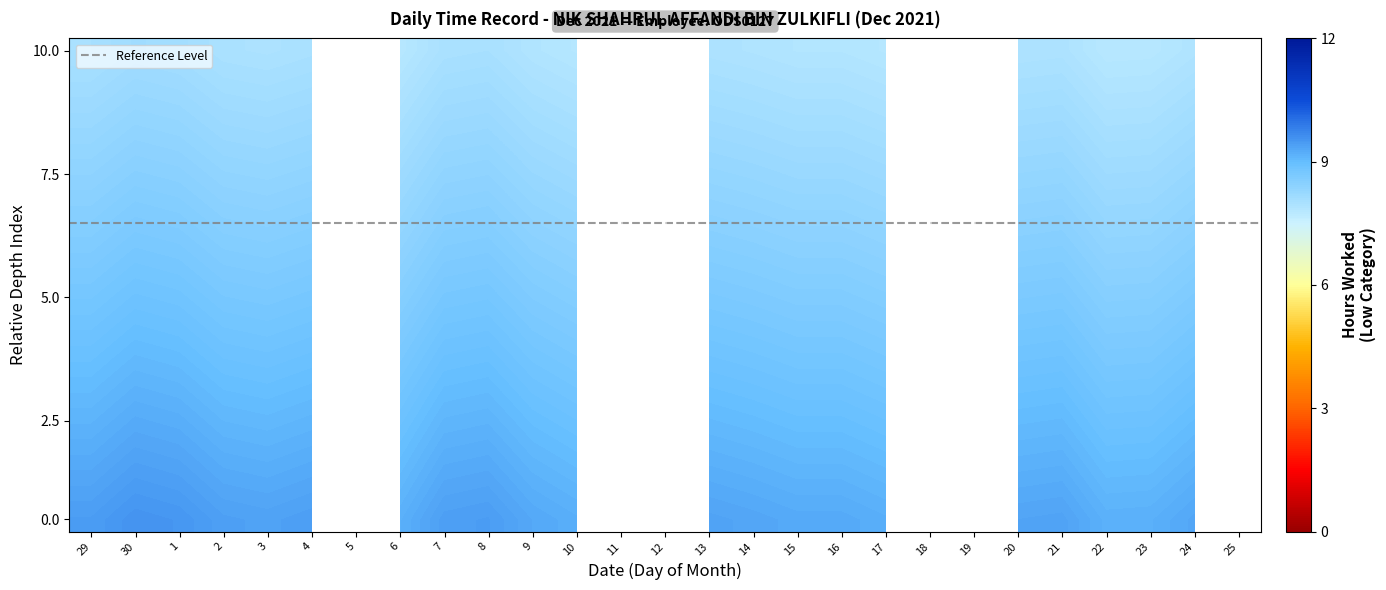

List the series in order of their peak value, lowest first.

5, 11, 12, 18, 19, 25, 22, 6, 23, 10, 17, 15, 16, 9, 24, 14, 20, 13, 21, 3, 2, 7, 4, 29, 8, 1, 30